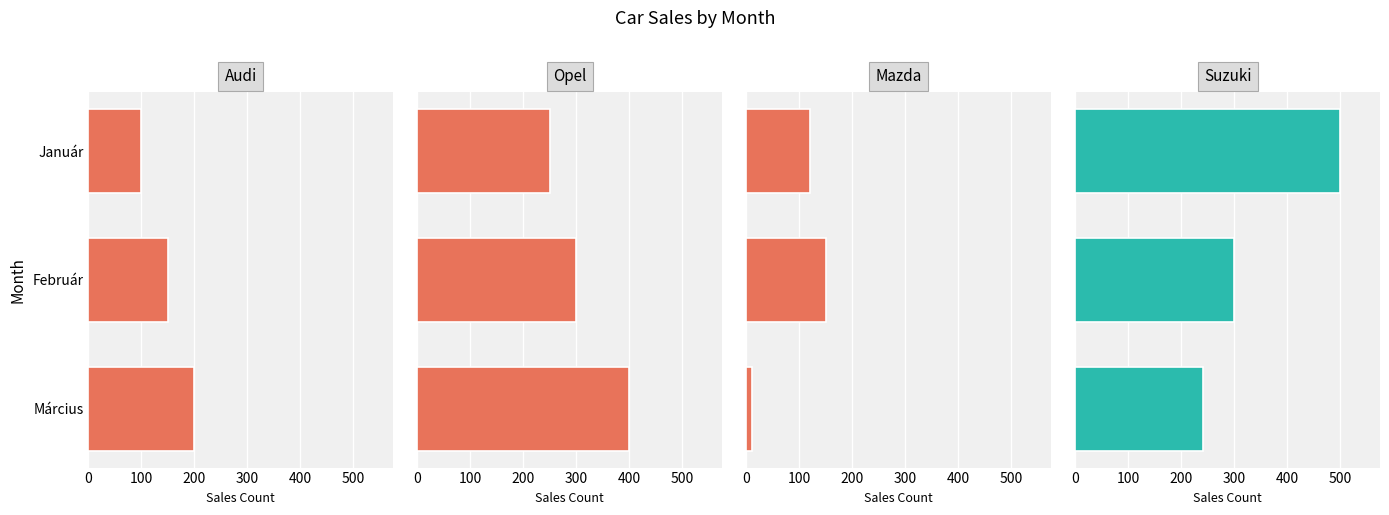

What is the difference between the maximum and minimum values in the Suzuki series?

260